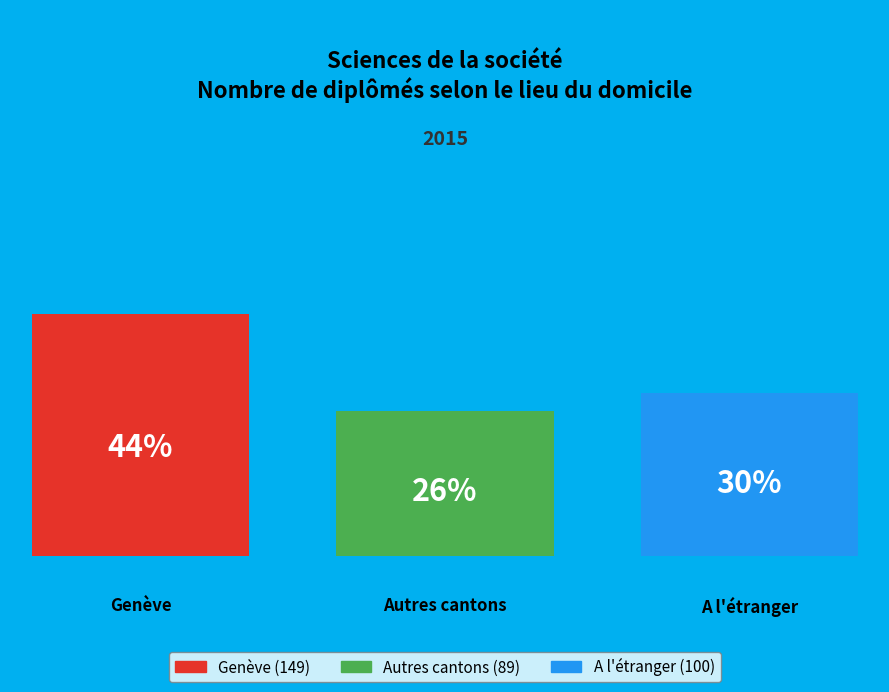

Is the sum of Autres cantons and Genève greater than half?

Yes